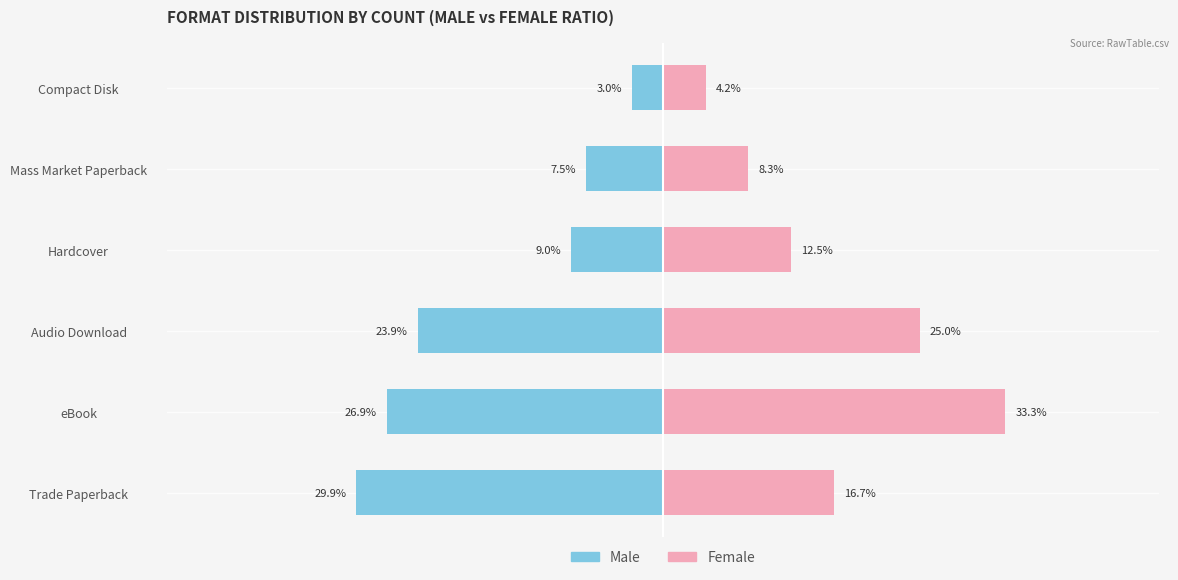

The Female series shows 12.6 at Audio Download. True or false?

False